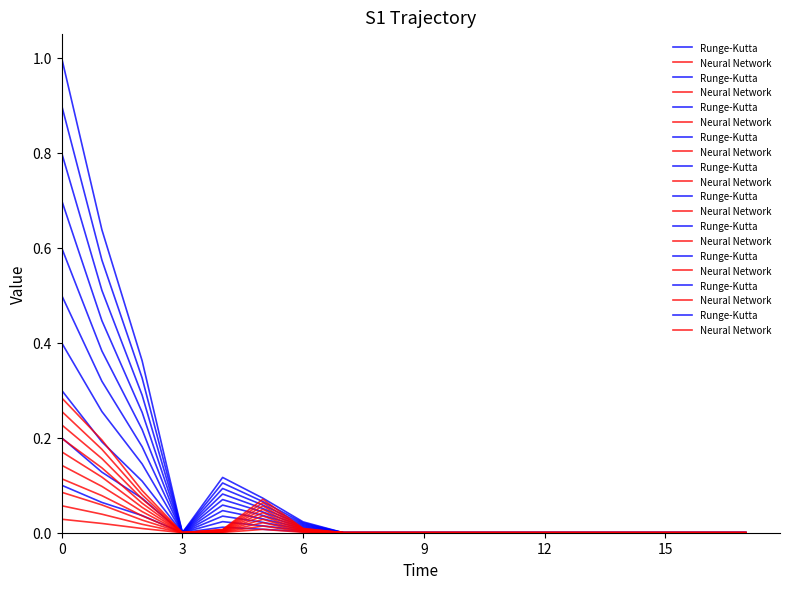

How many interior local valleys does the Neural Network series have?

1